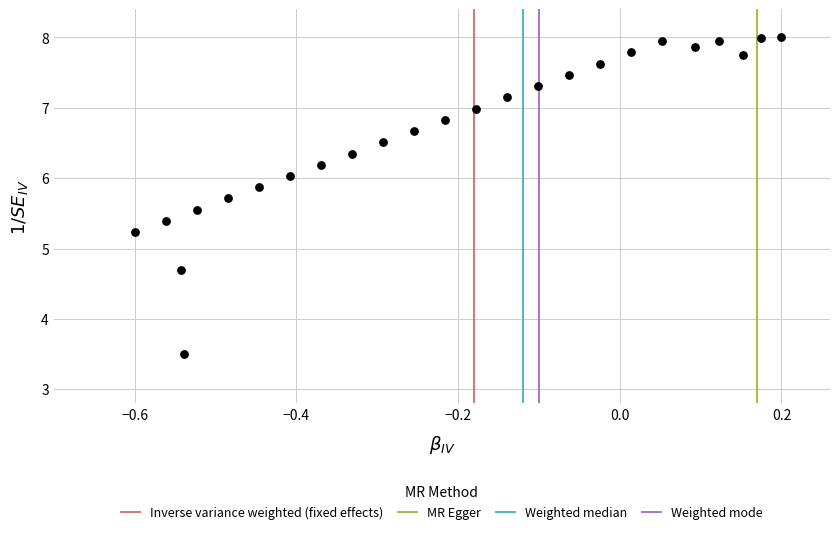

What is the range of X values (max minus min)?

0.8